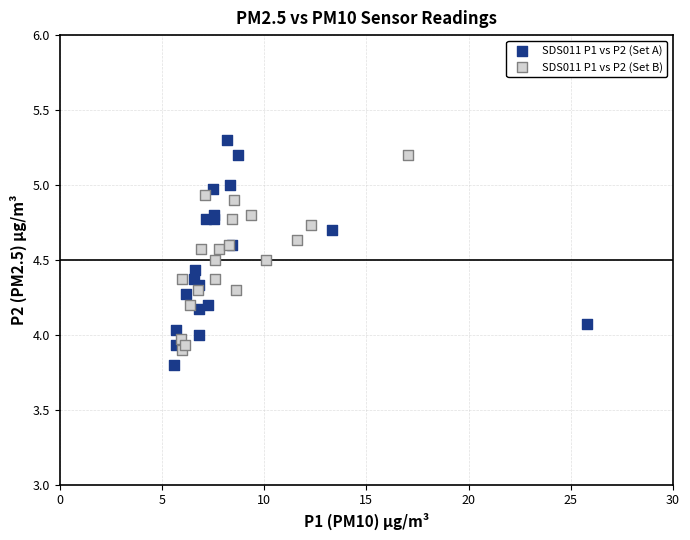

Which series reaches the maximum Y coordinate?

SDS011 P1 vs P2 (Set A)